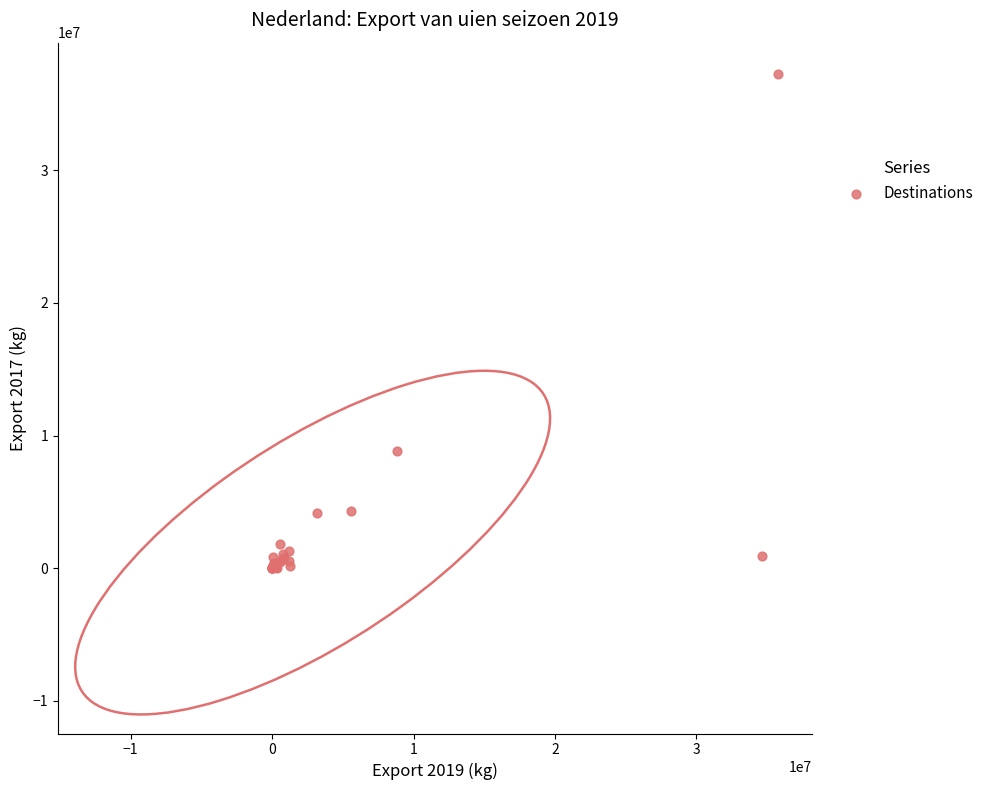

What Y value in the scatter plot is closest to 18636100?

8830801